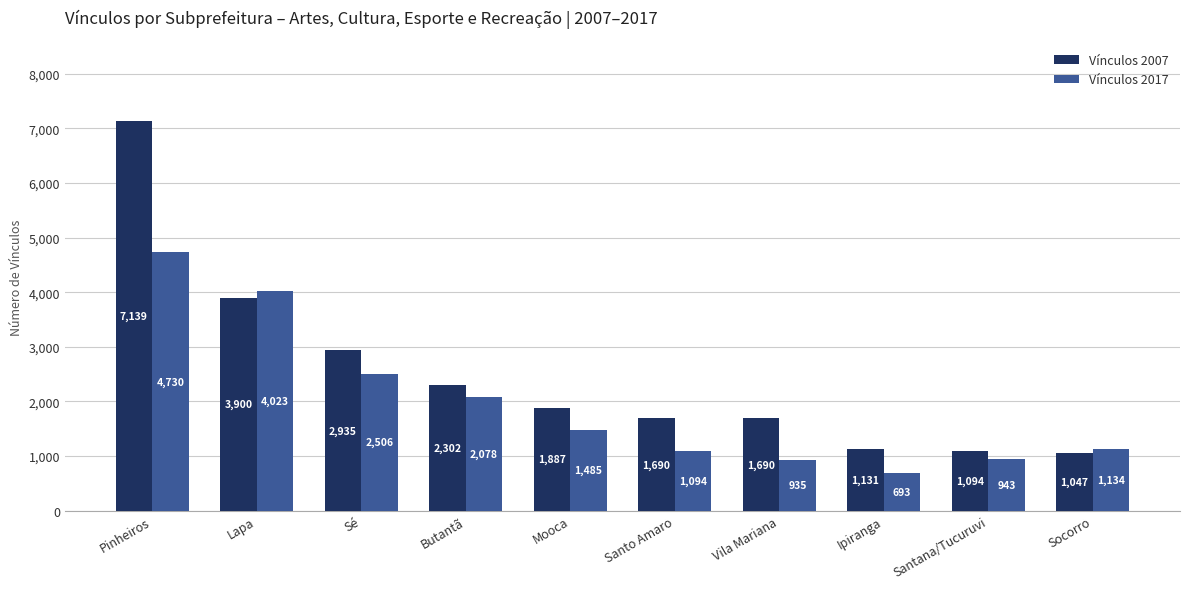

What is the smallest value displayed?

693